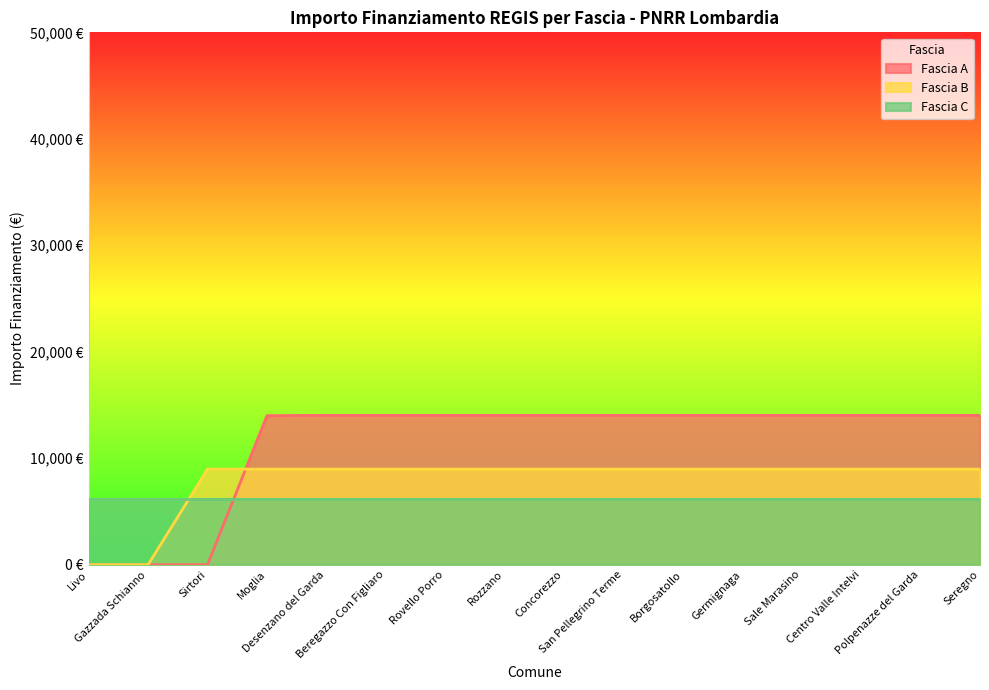

Which has a higher value, Sale Marasino or Borgosatollo?

Sale Marasino